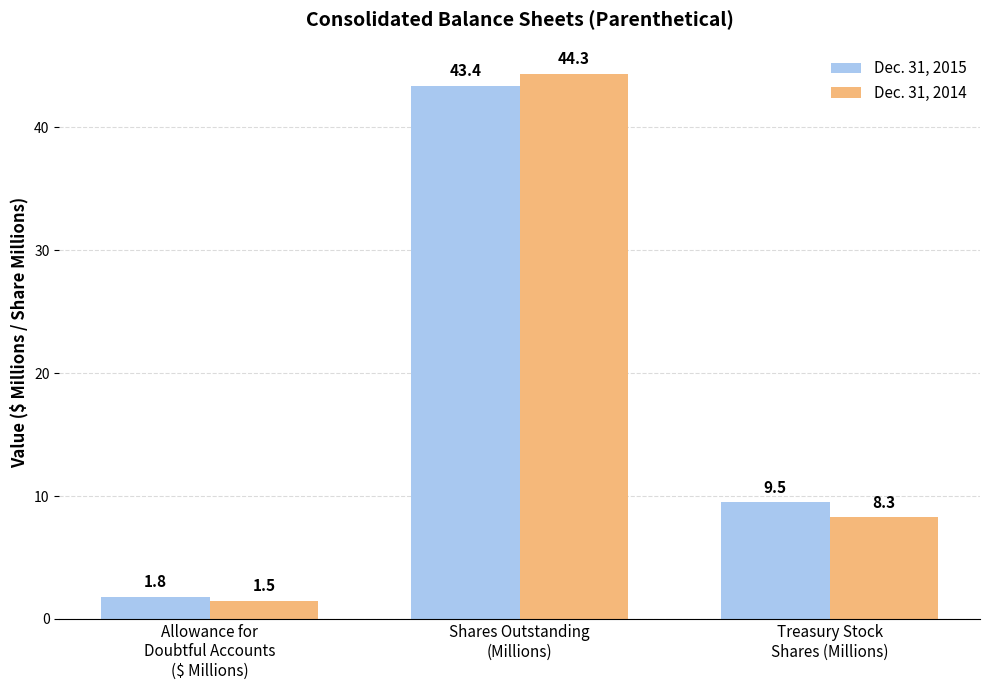

What is the label of the 2nd bar from the left?

Shares Outstanding
(Millions)